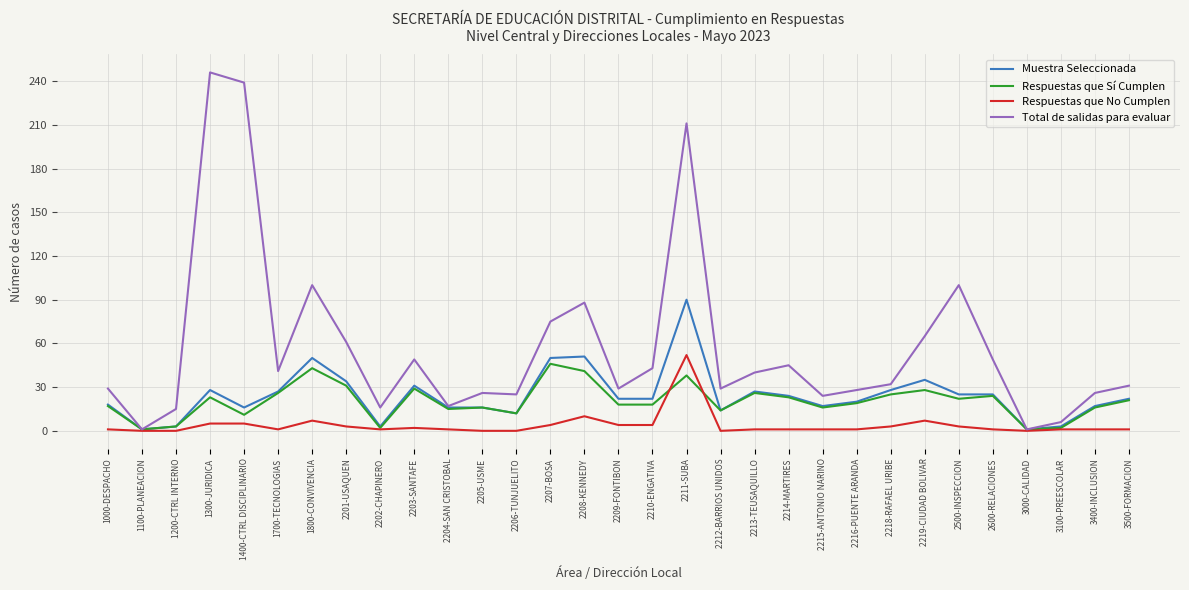

True or false: Total de salidas para evaluar has a value of 28 at 2216-PUENTE ARANDA.

True